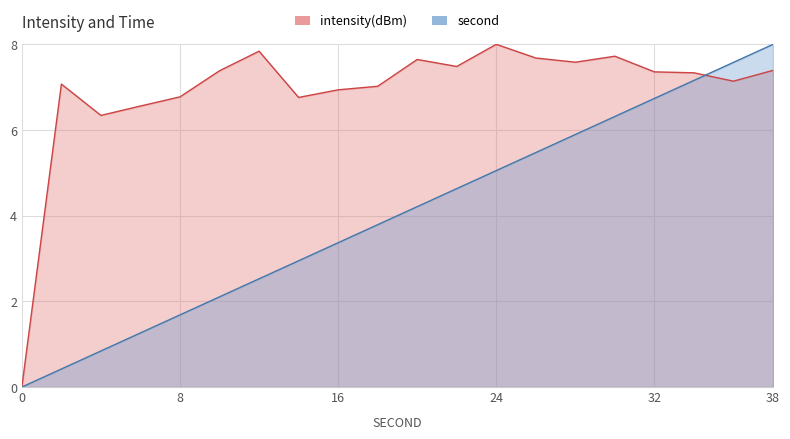

Where is second nearest to the value 4?

20